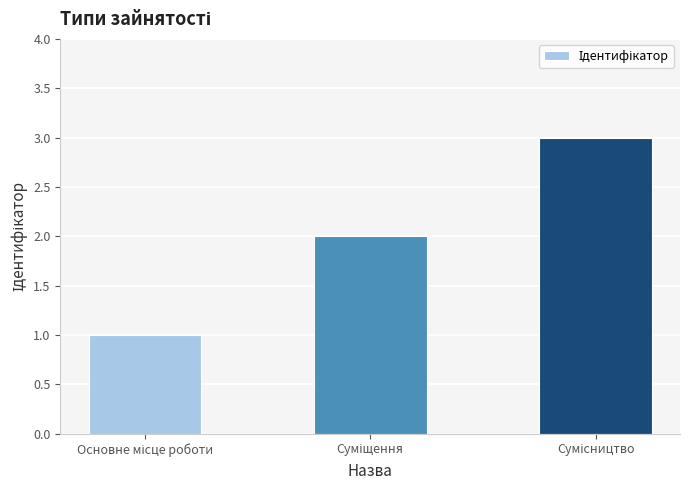

What is the difference between the maximum and minimum values?

2